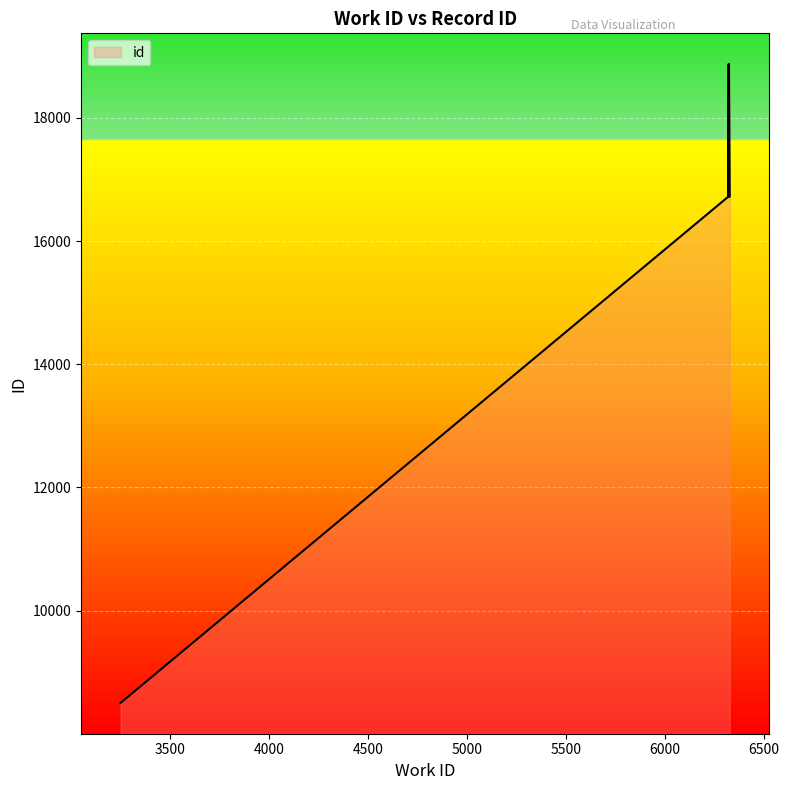

How many lines are shown in the chart?

1